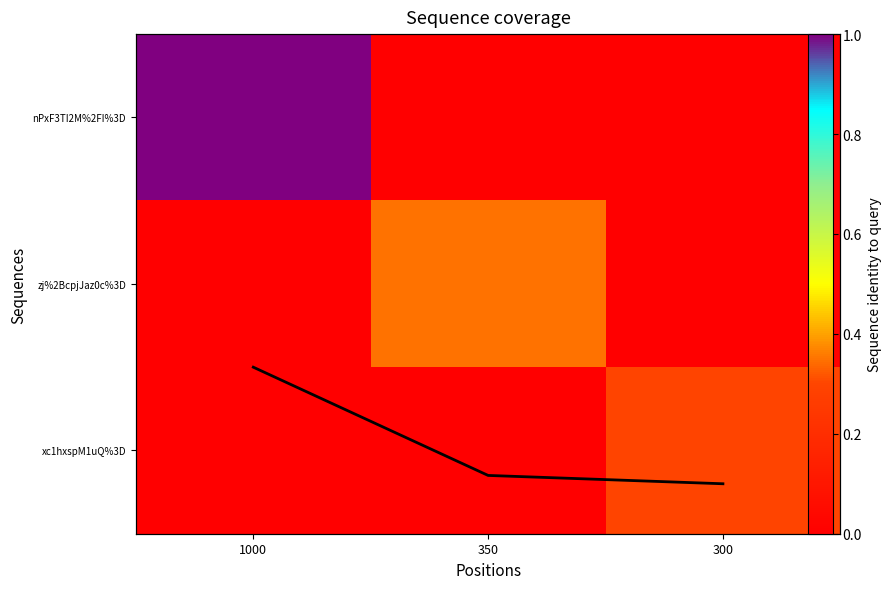

What is the total value across all series at 300?

0.6